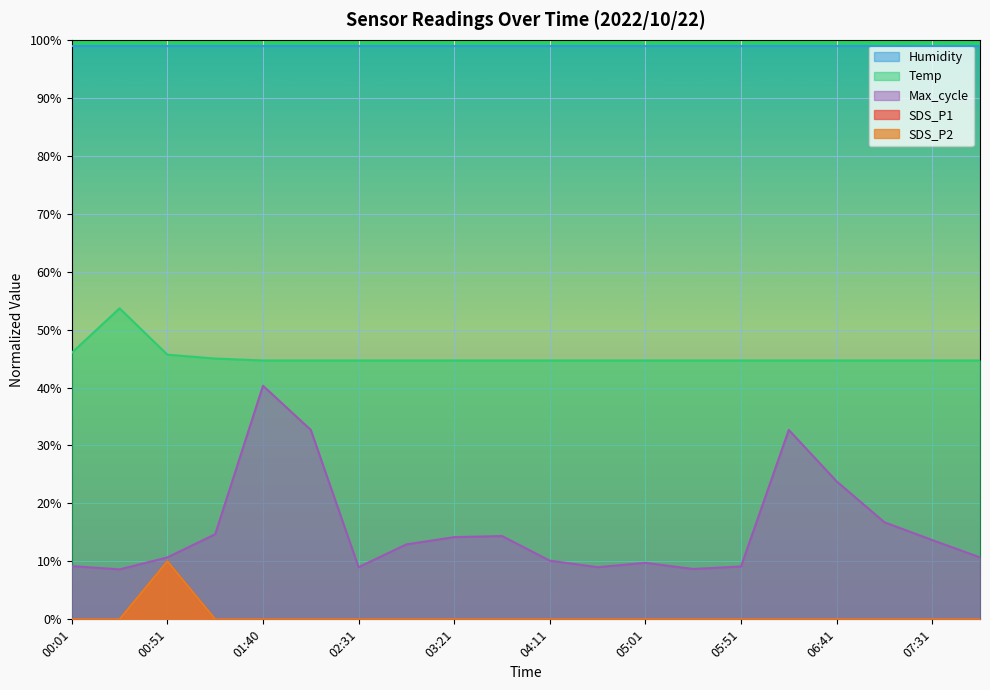

At which label does SDS_P1 reach its peak?

00:51